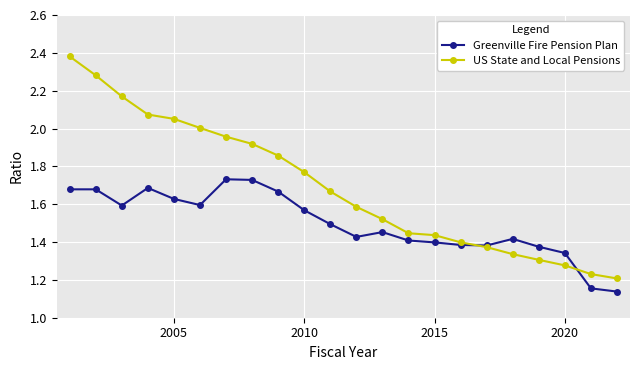

How many distinct data groups are displayed?

2